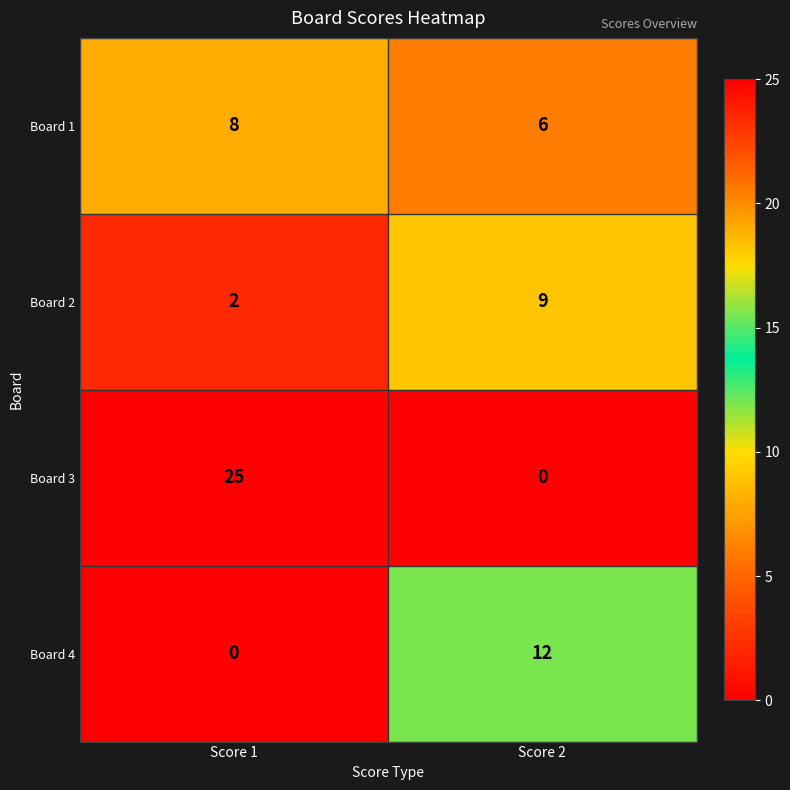

Which series changed the most between Score 1 and Score 2?

Board 3